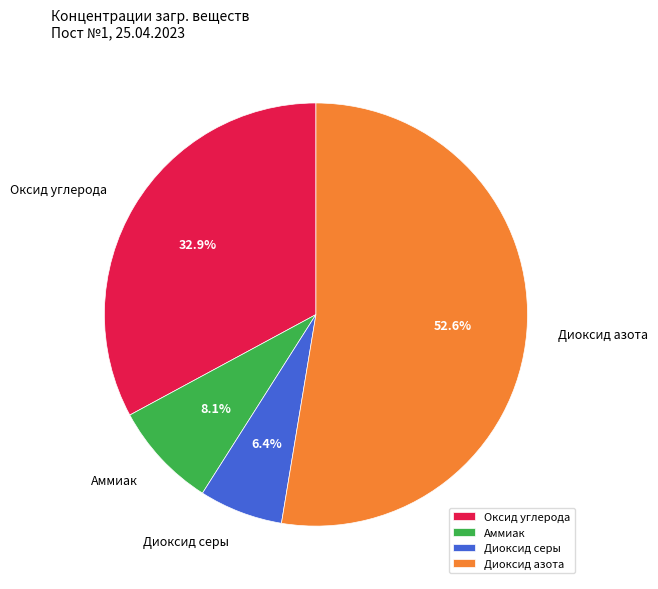

Is the sum of Оксид углерода and Диоксид серы greater than half?

No